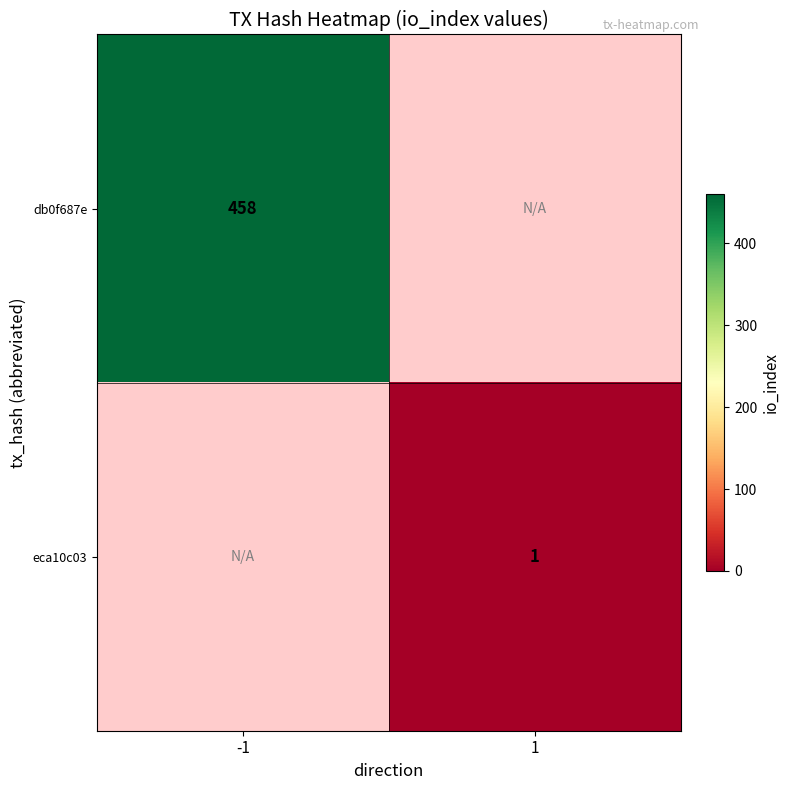

Is it true that eca10c03 equals 1 at 1?

True